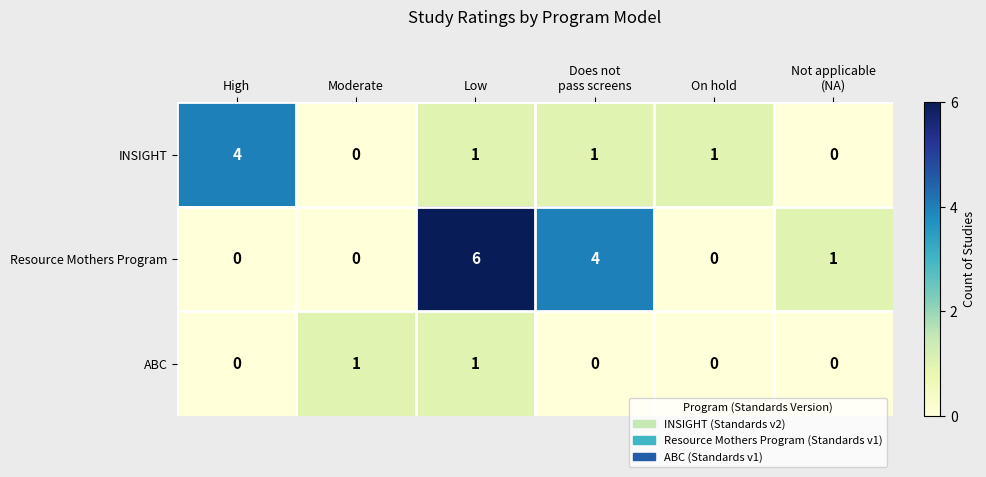

The value of ABC at Low is 1. True or false?

True